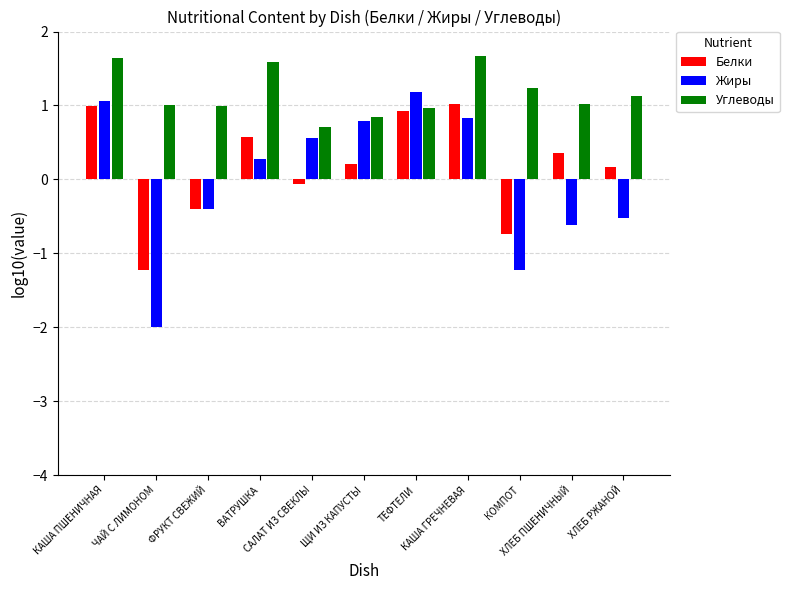

Rank the series at КАША ПШЕНИЧНАЯ from lowest to highest value.

Белки, Жиры, Углеводы